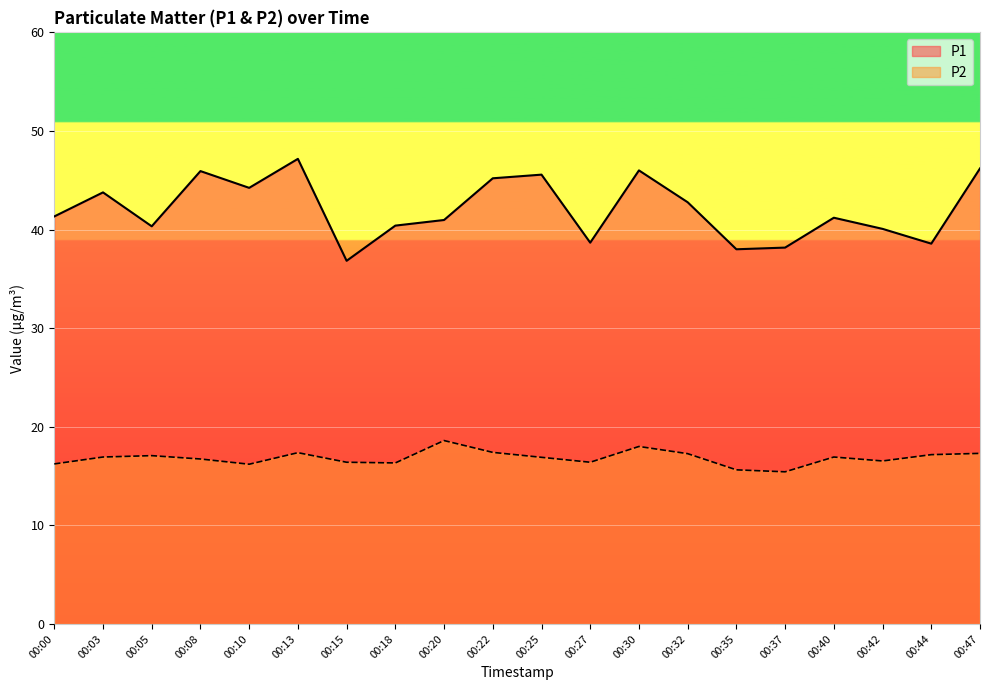

True or false: P2 has more than 2 points higher than both neighbors.

True